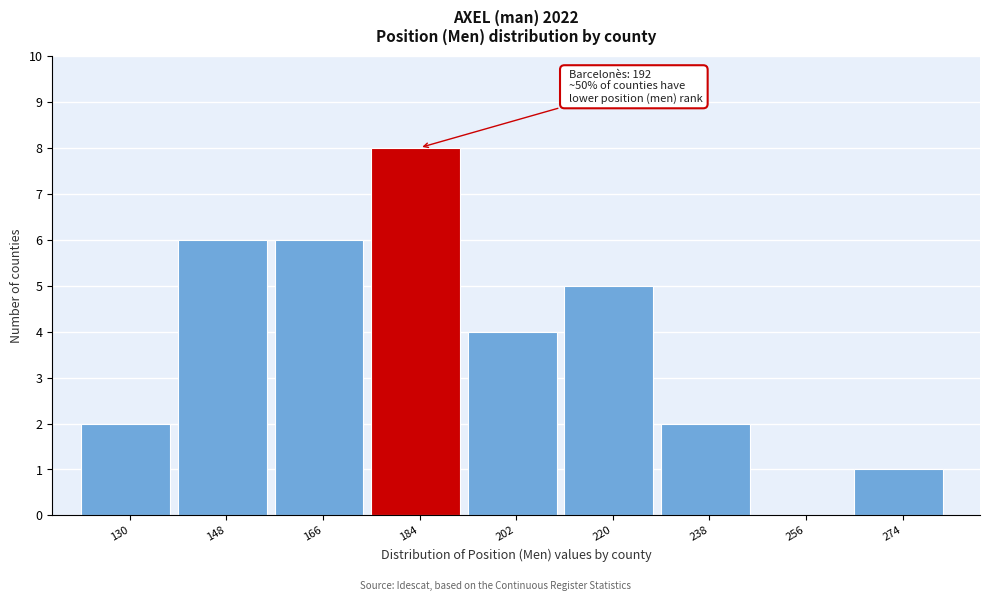

Reading left to right, what are all the values shown in this chart?

130=2	148=6	166=6	184=8	202=4	220=5	238=2	256=0	274=1